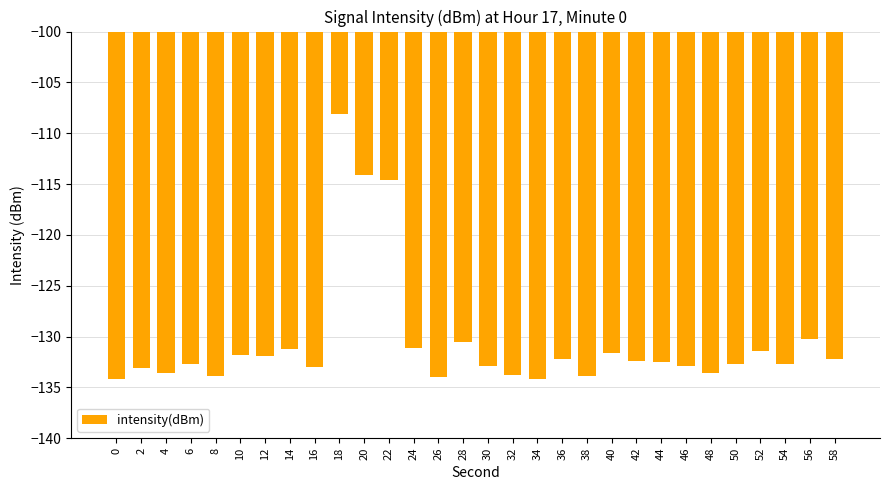

What is the smallest value displayed?

-134.2